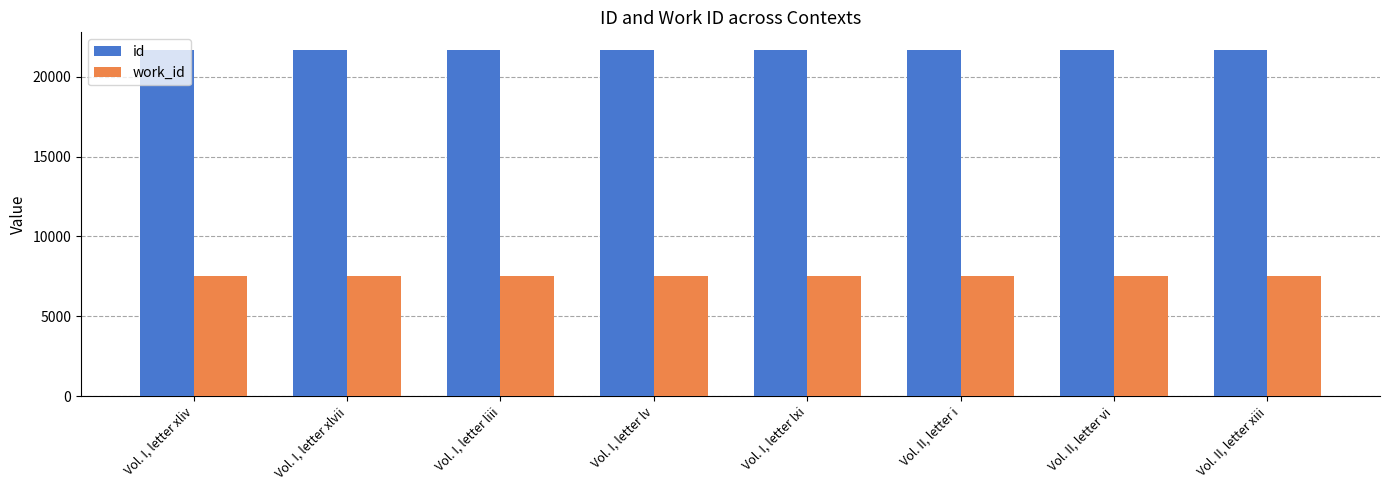

What is the sum of the id values at Vol. I, letter lv and Vol. I, letter xliv?

43371